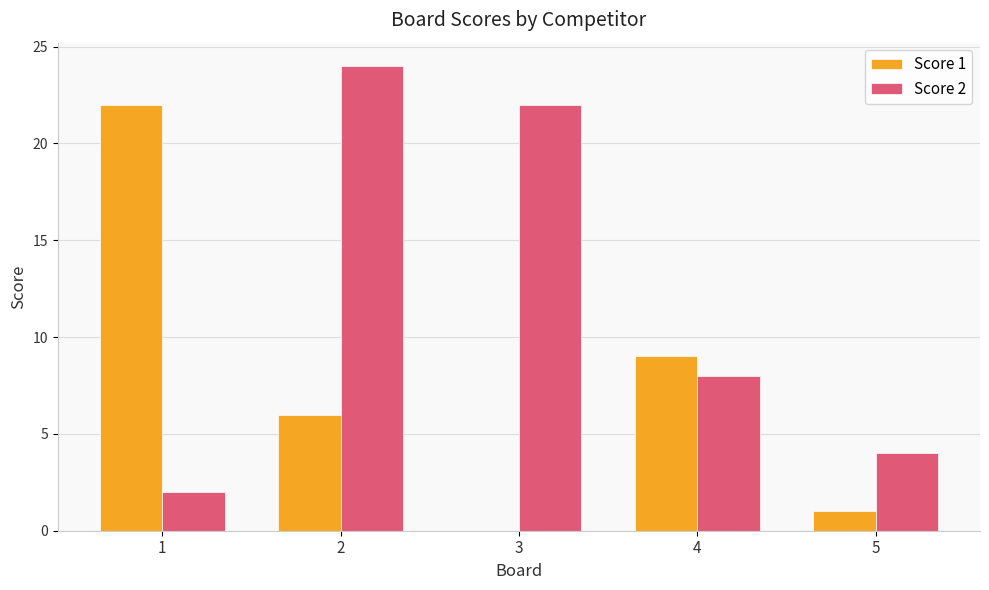

How many distinct data groups are displayed?

2